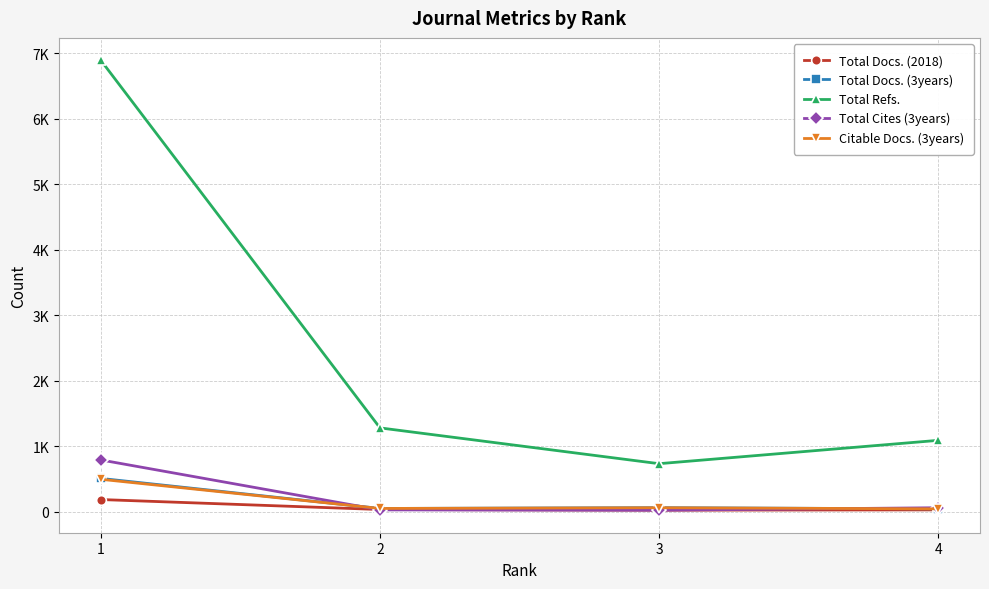

What are all the series names shown in the legend?

Total Docs. (2018), Total Docs. (3years), Total Refs., Total Cites (3years), Citable Docs. (3years)